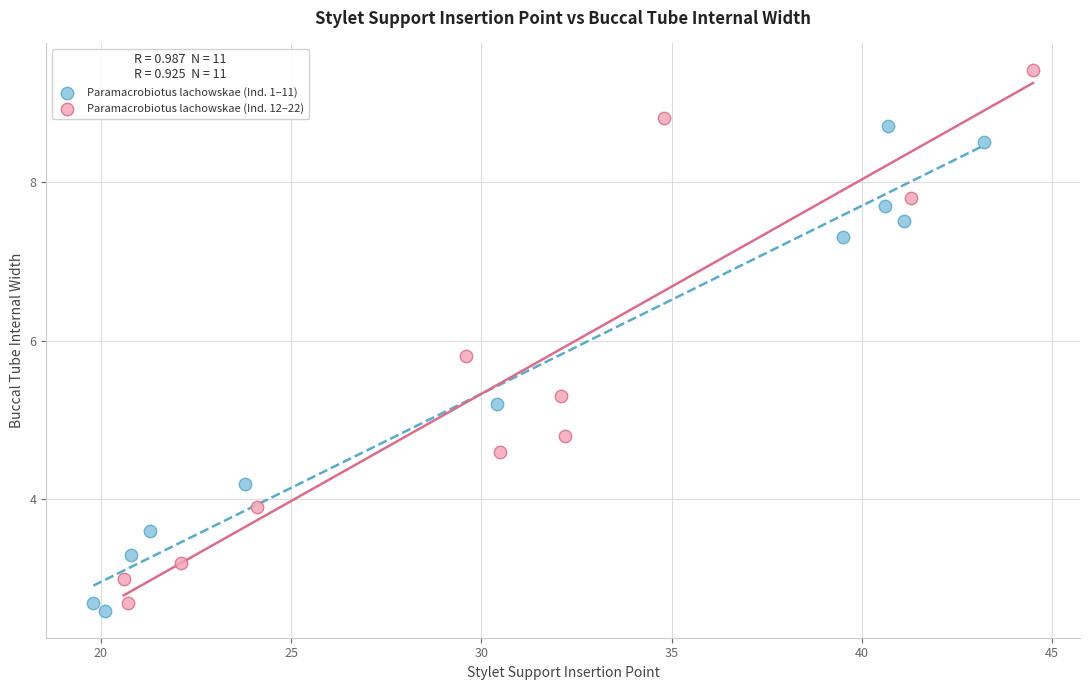

Which series has the largest Y range (max minus min)?

Paramacrobiotus lachowskae (Ind. 12–22)